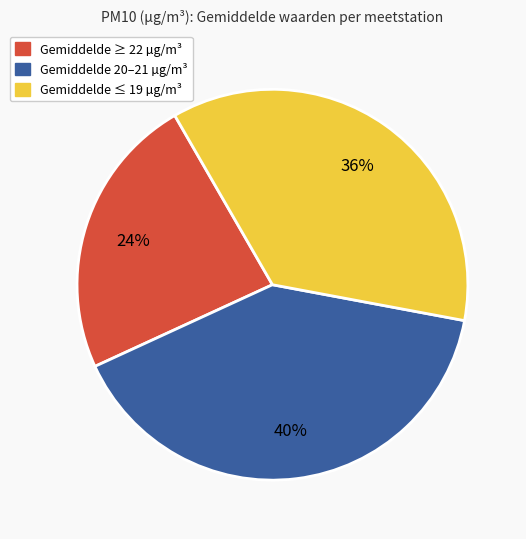

To the nearest percent, what is the average slice percentage?

33%